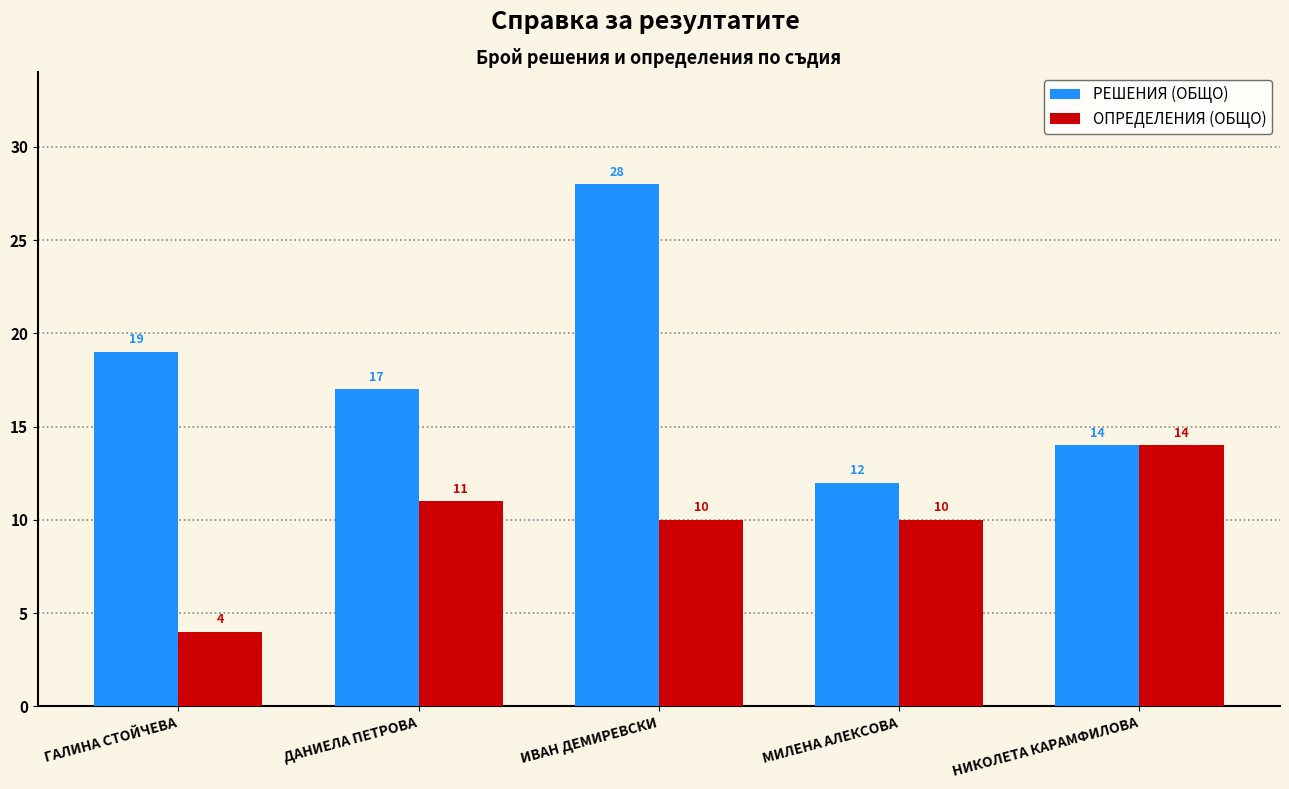

Is the value of РЕШЕНИЯ (ОБЩО) at ГАЛИНА СТОЙЧЕВА greater than the value of ОПРЕДЕЛЕНИЯ (ОБЩО) at МИЛЕНА АЛЕКСОВА?

Yes